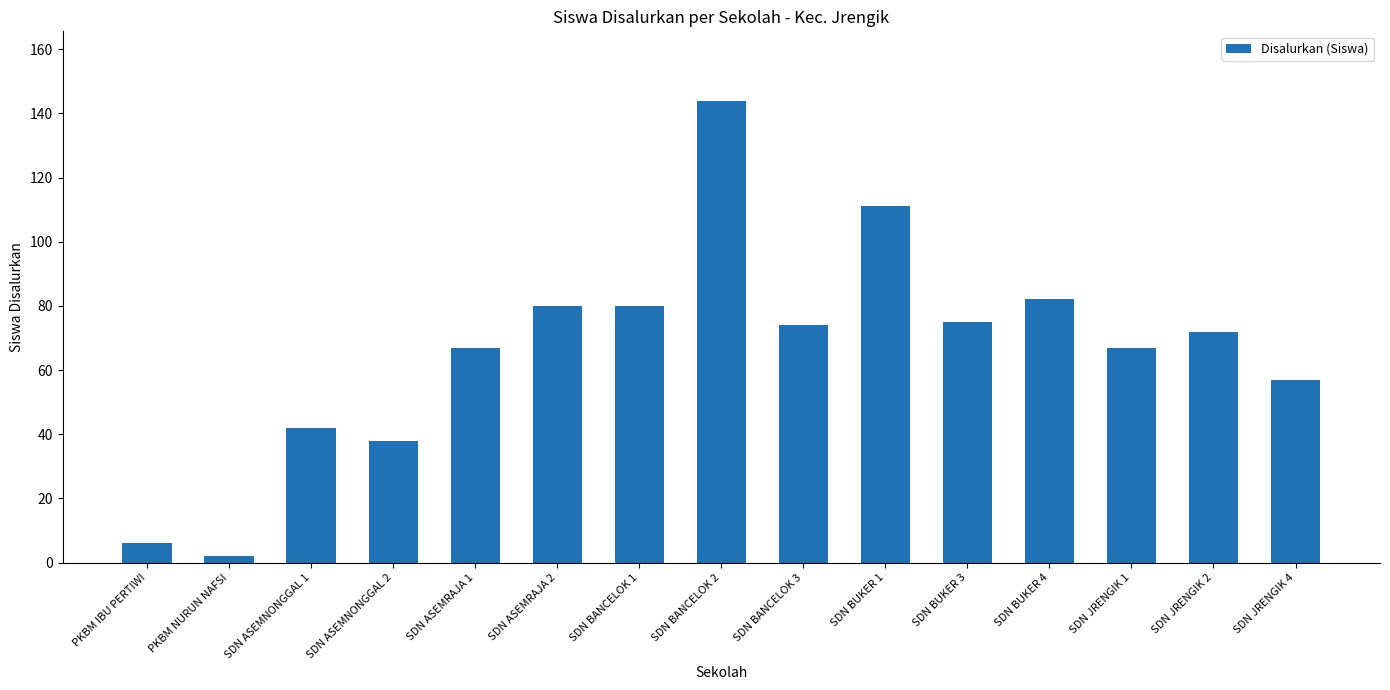

What is the change in value from SDN BUKER 1 to SDN JRENGIK 1?

-44